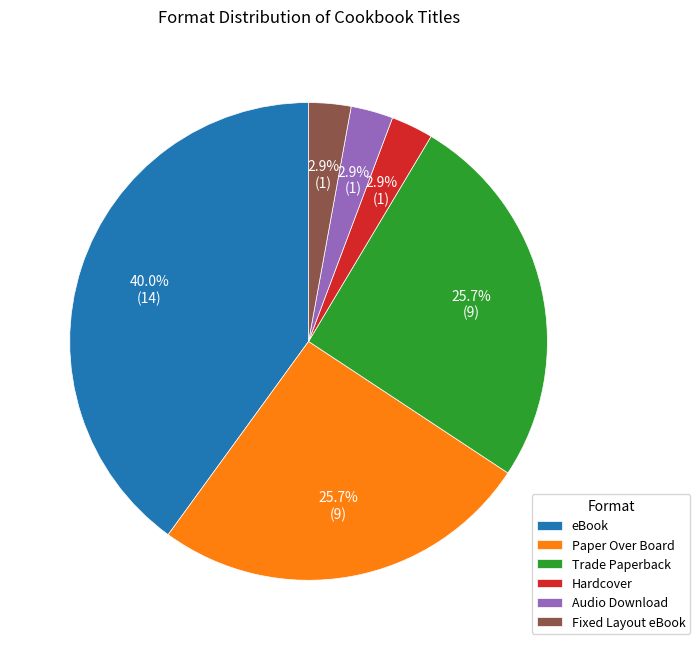

Combined, do Paper Over Board and Fixed Layout eBook account for over 50%?

No